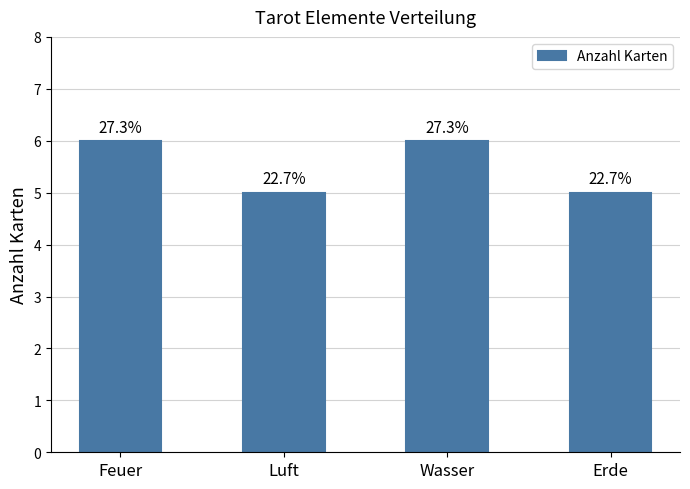

How many bars are there in total?

4